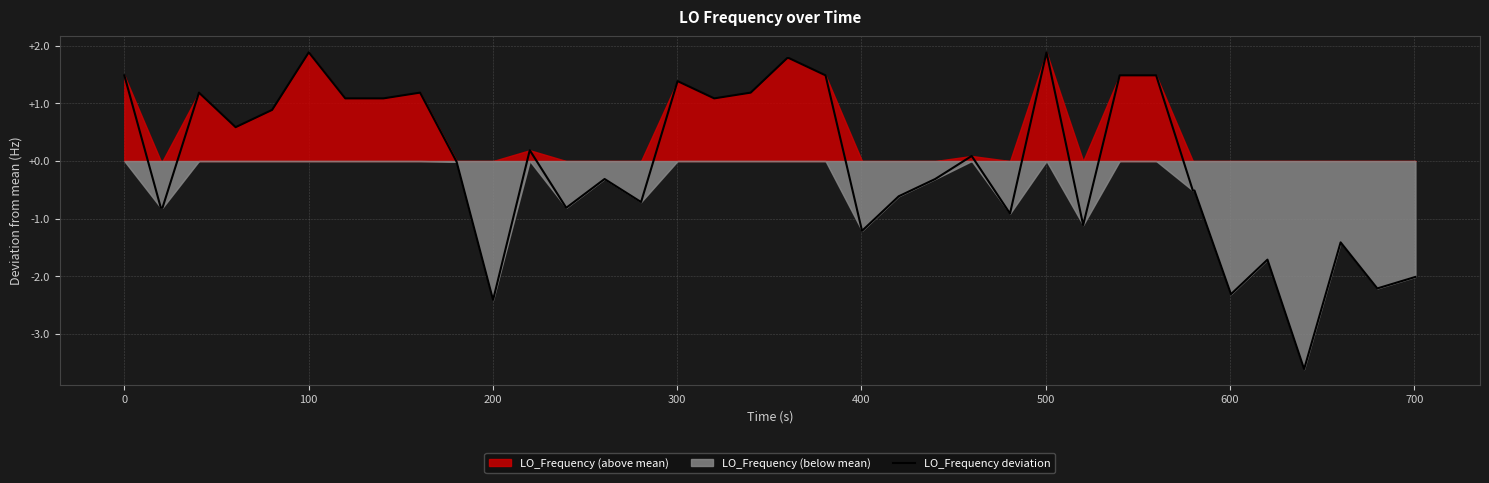

How many negative values are there?

20